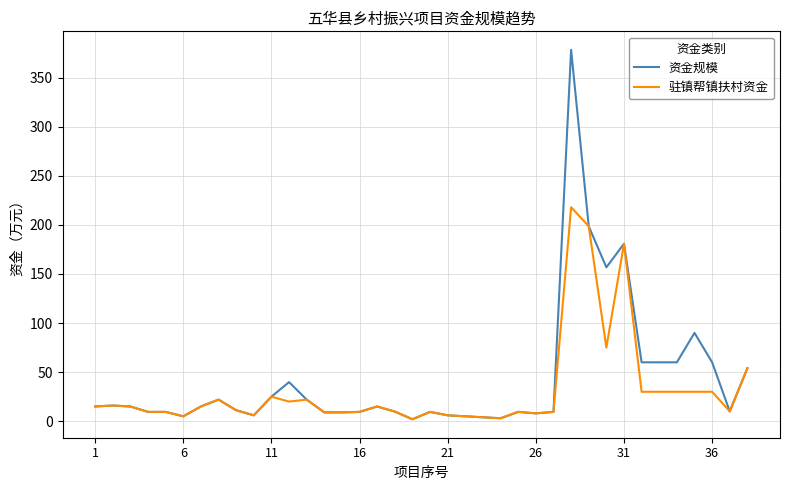

What is the sum of all 驻镇帮镇扶村资金 values?

1186.4